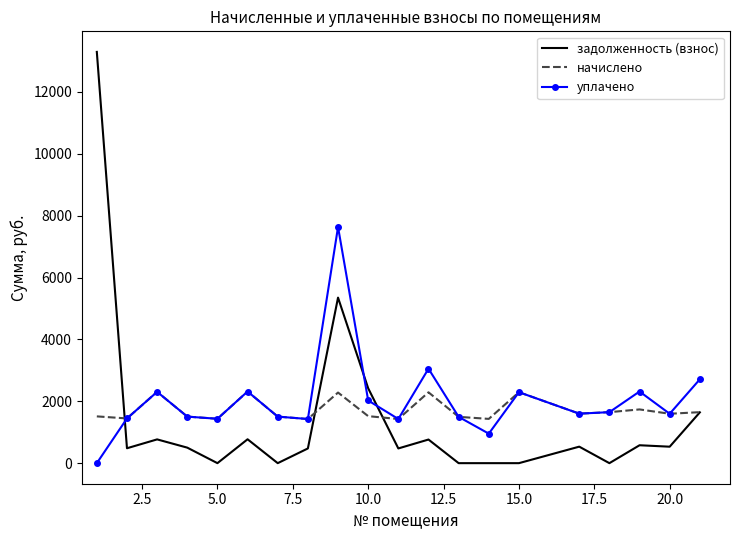

What is the greatest value displayed?

13291.1